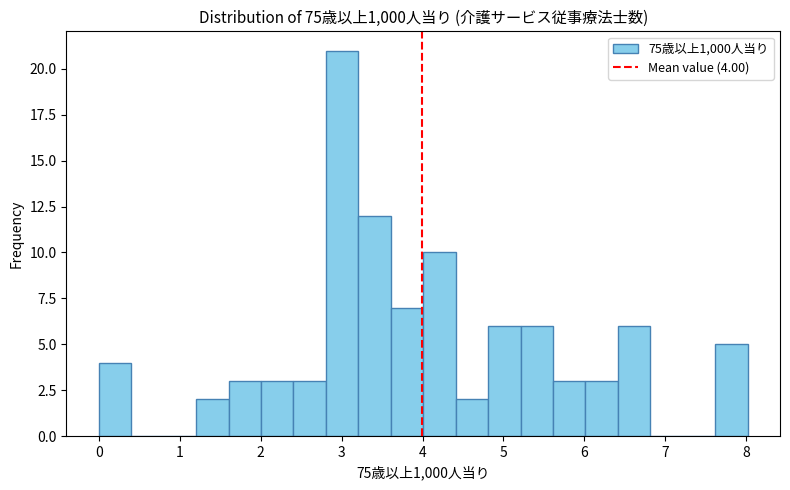

Which range on the x-axis has the tallest bar?

2.8 to 3.2